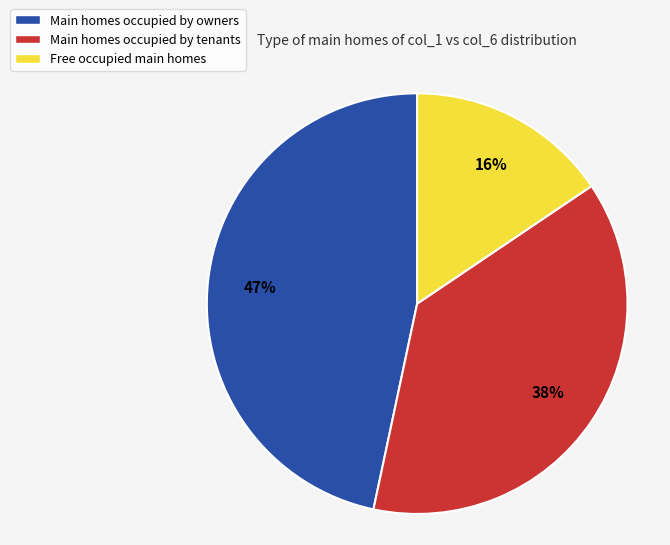

Combined, do Free occupied main homes and Main homes occupied by tenants account for over 50%?

Yes